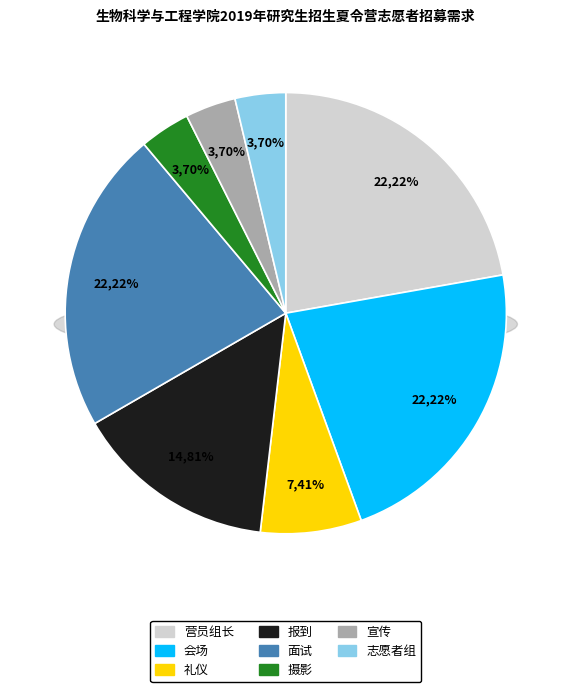

True or false: 会场 accounts for 22% of the total.

True